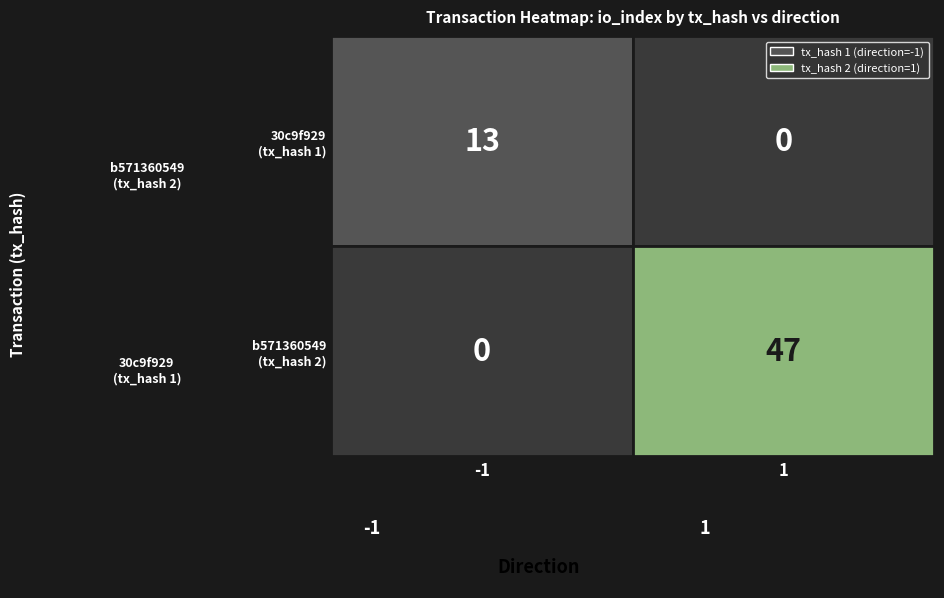

Which series has the widest spread of values?

b571360549a24fca475ffcdc17802f0f7416631